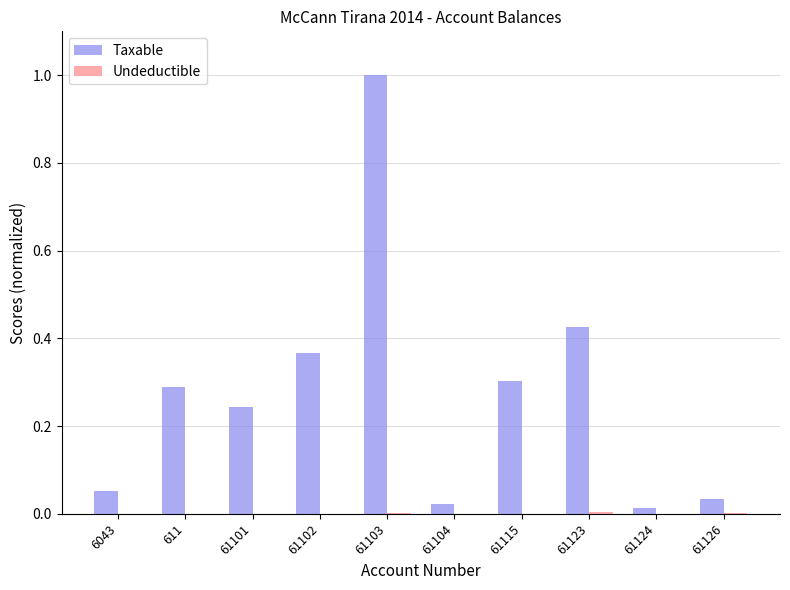

How many groups of bars are there?

10